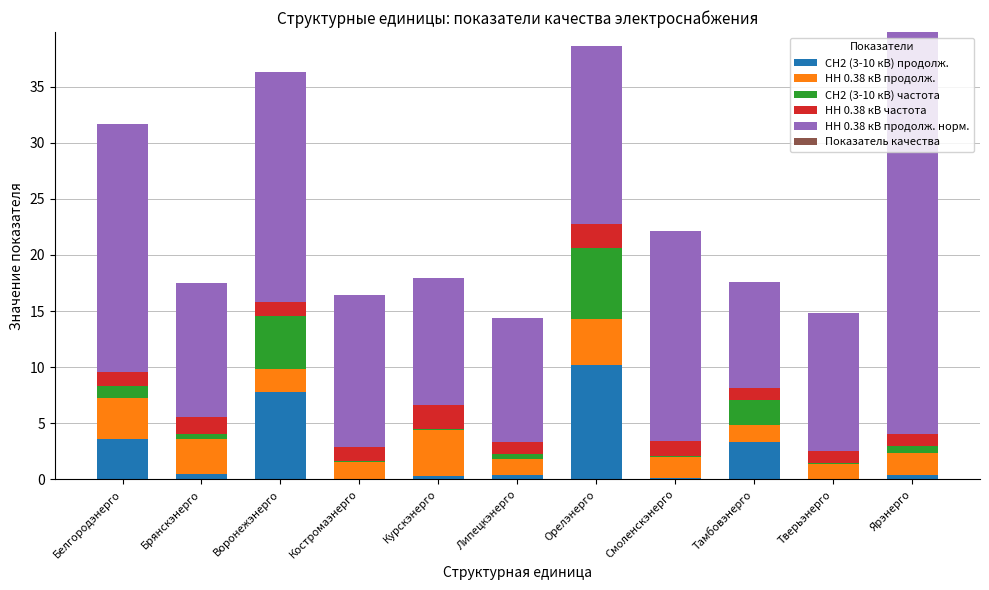

What is the highest value of the СН2 (3-10 кВ) продолж. series?

10.2